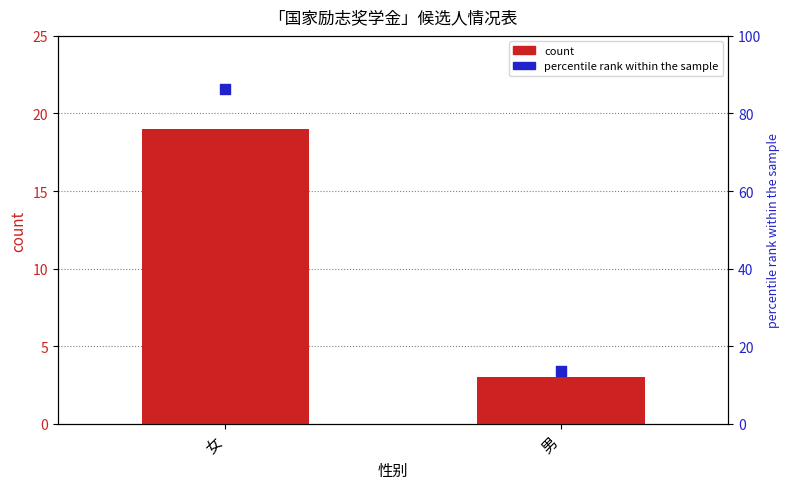

What are all the series names shown in the legend?

count, percentile rank within the sample